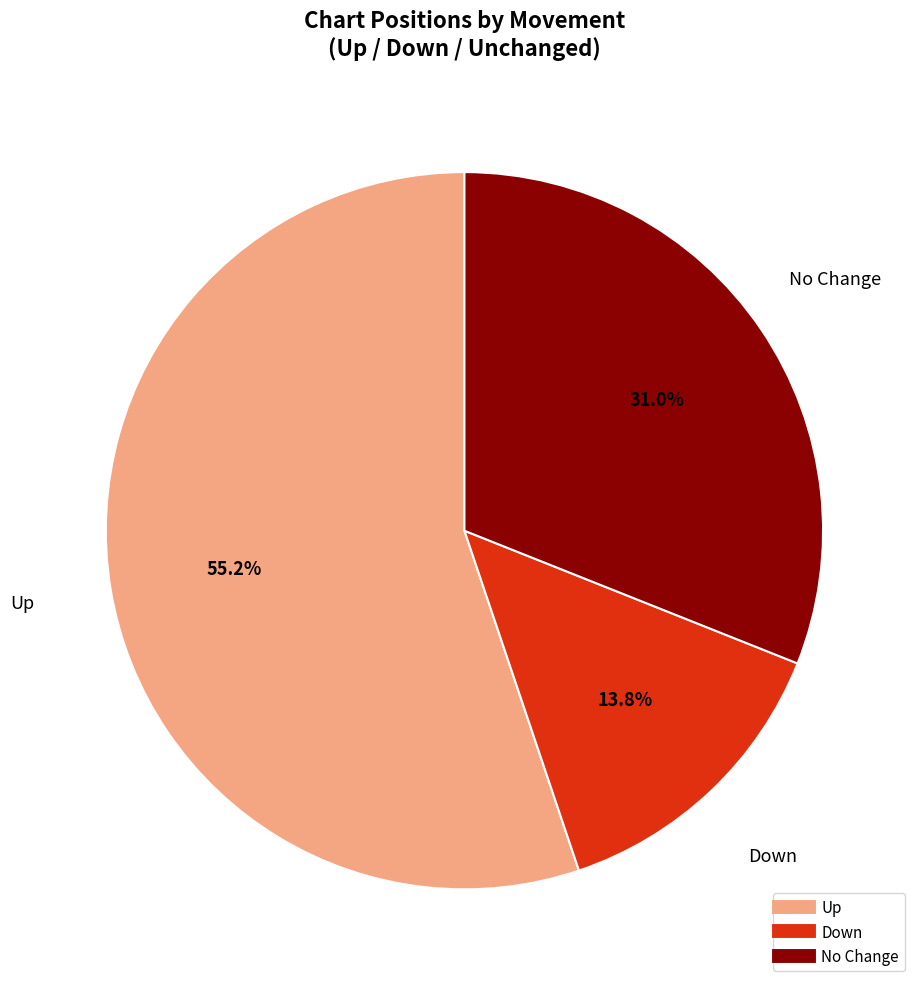

Is there any slice that represents more than half of the pie?

Yes